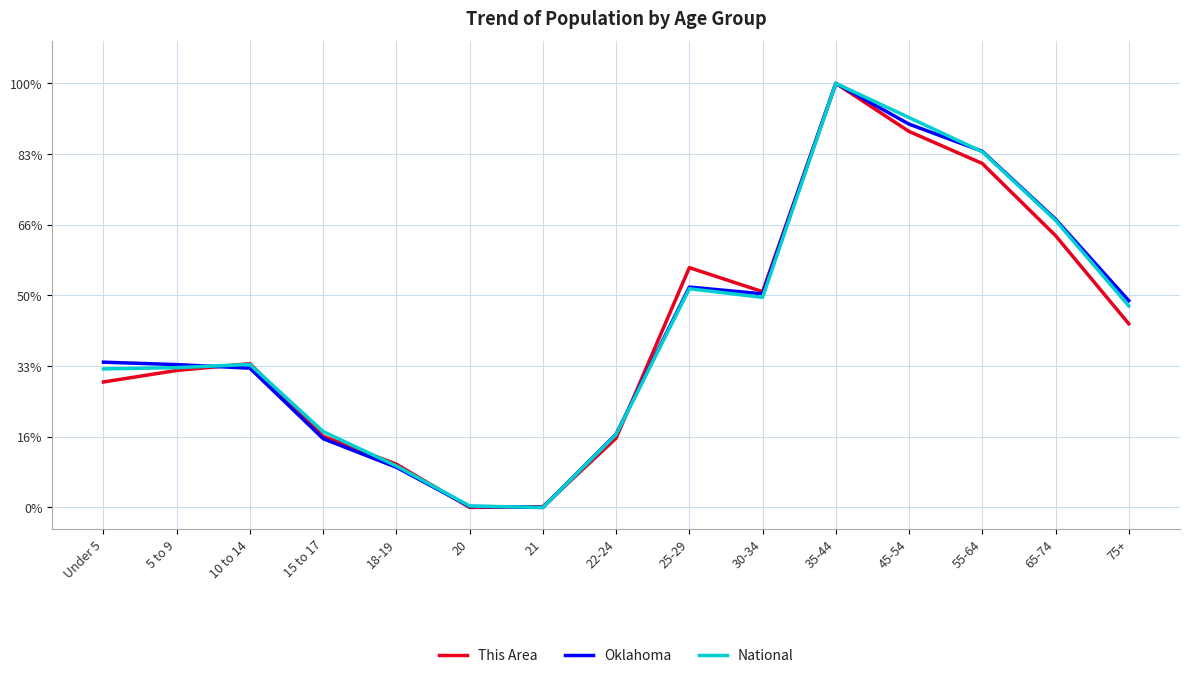

At which label does National reach its peak?

35-44